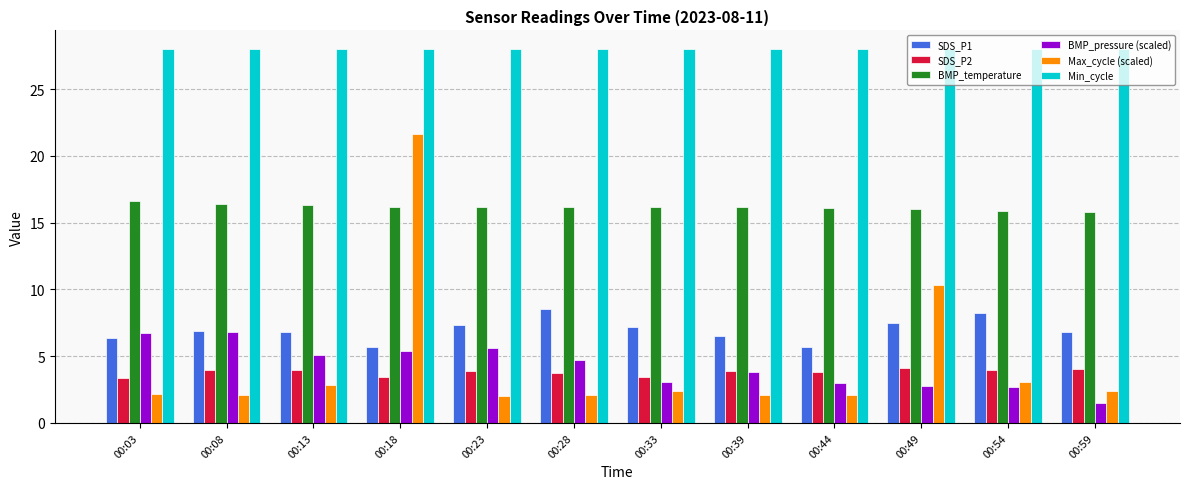

The value of Min_cycle at 00:59 is 13.7. True or false?

False